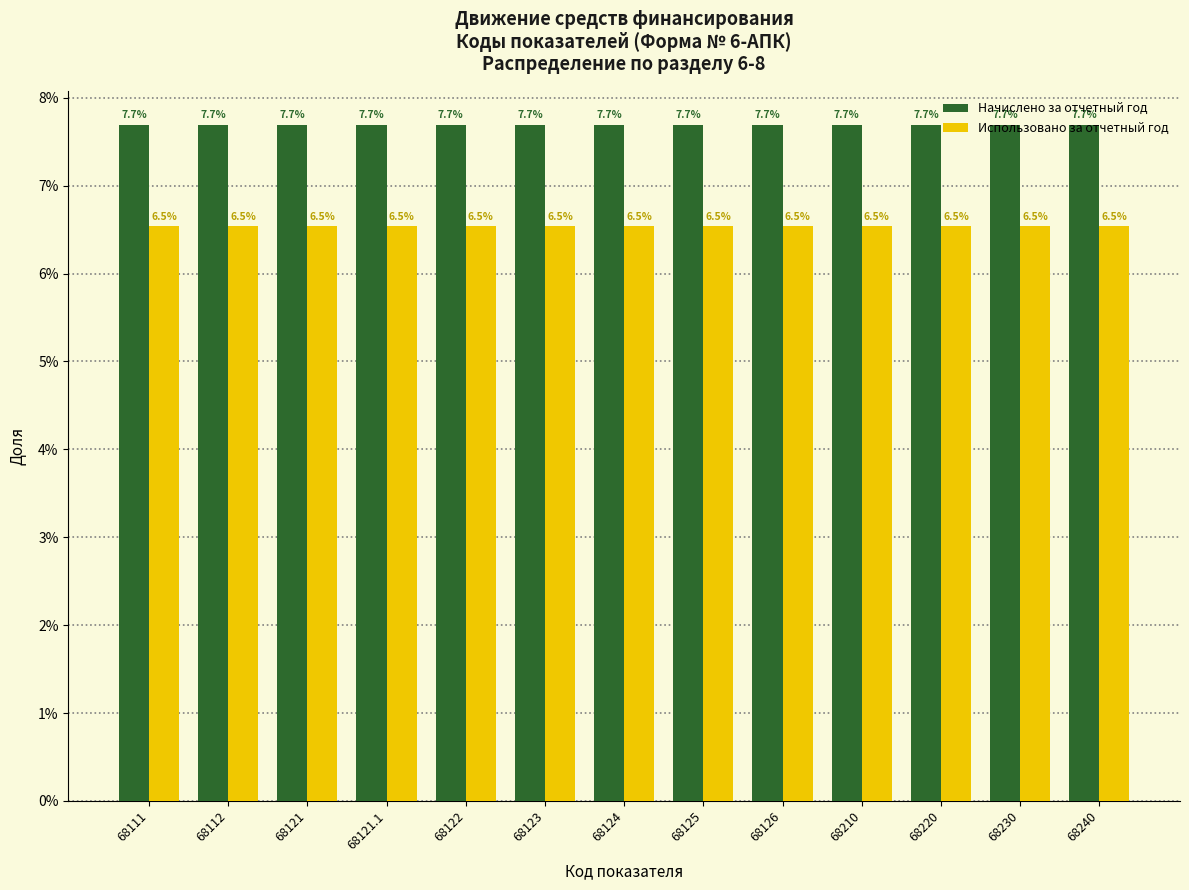

What are all the series names shown in the legend?

Начислено за отчетный год, Использовано за отчетный год